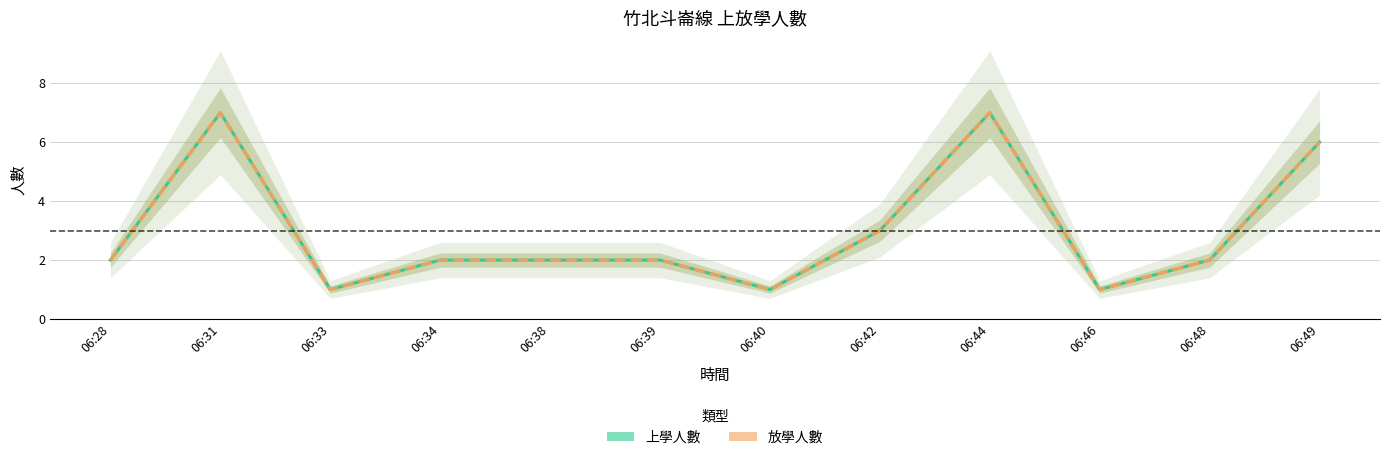

List the series in order of their peak value, lowest first.

上學人數, 放學人數